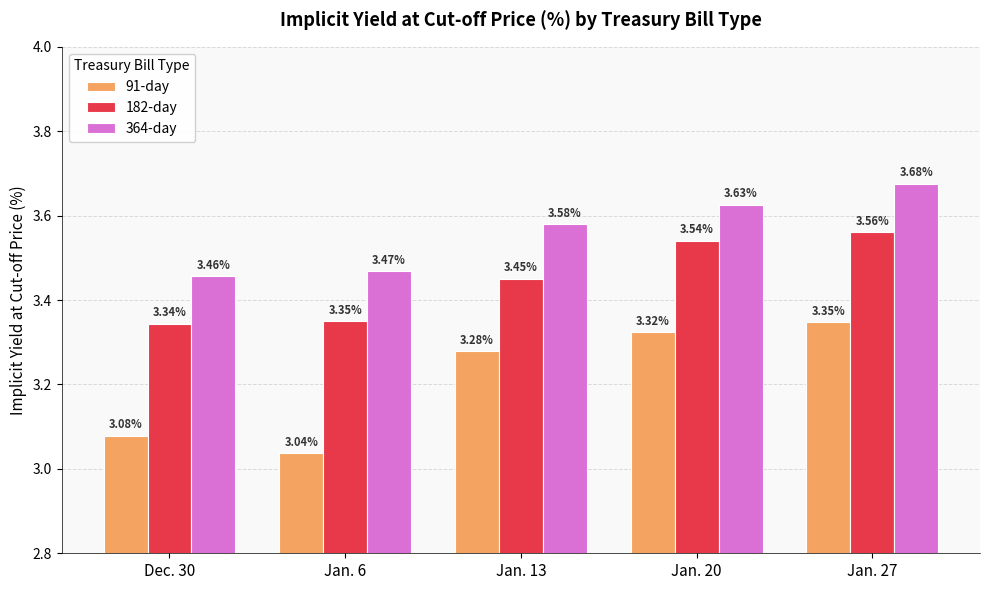

How many 364-day values are between 3 and 4?

5